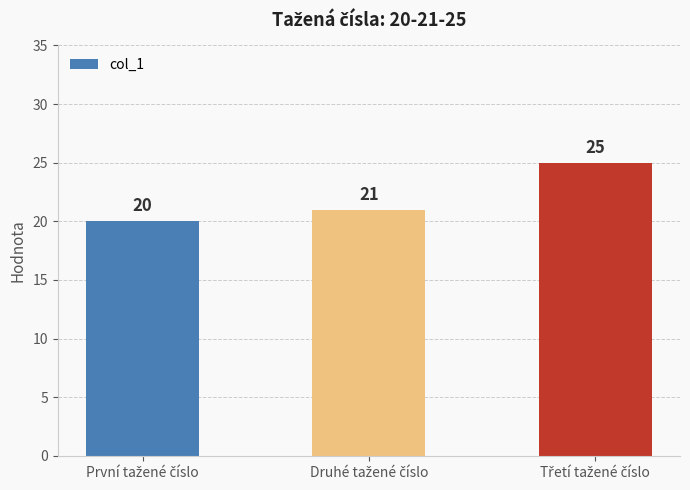

What is the minimum value shown in the chart?

20